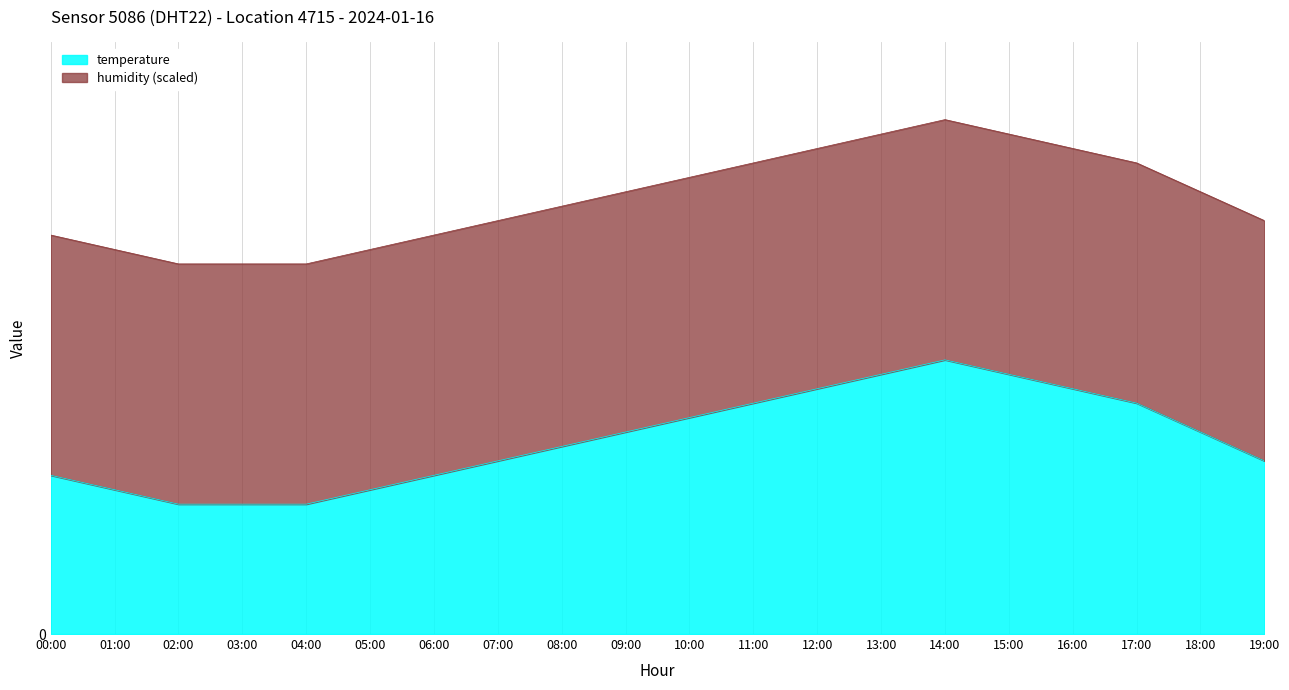

Does the chart display data point markers on the line(s)?

No